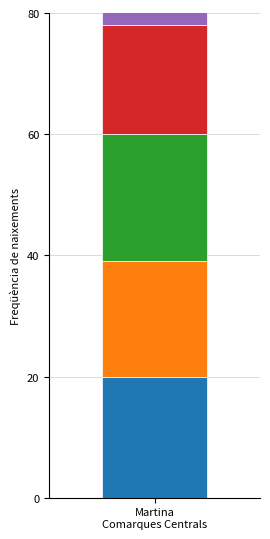

What is the difference between the maximum and second lowest values?

58